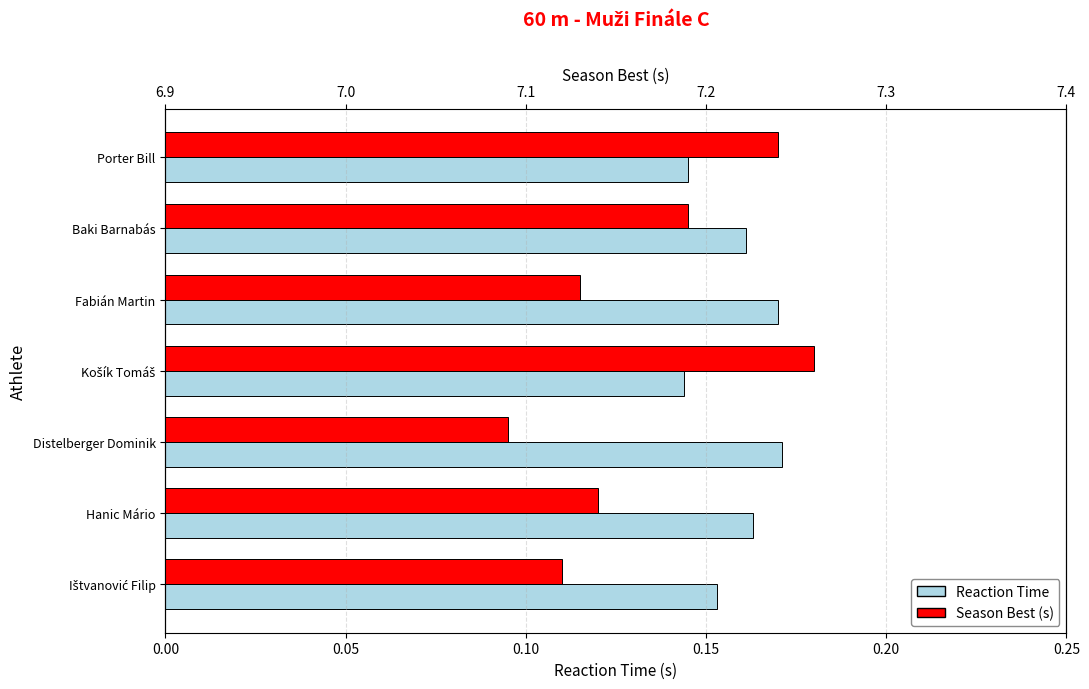

List the series in order of their overall mean, lowest first.

Reaction Time, Season Best (s)